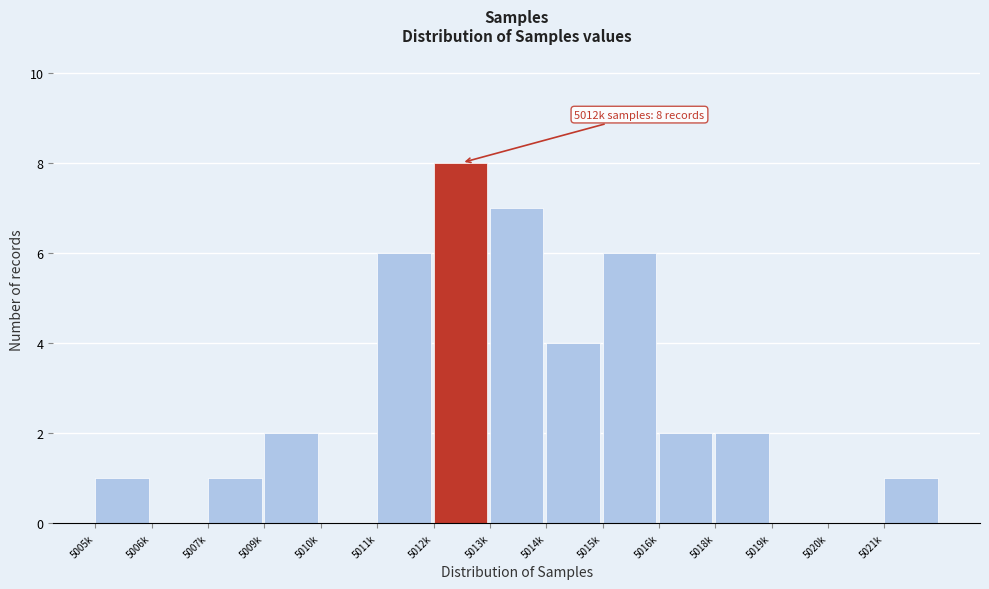

Reading left to right, transcribe all the data shown in this chart.

5005k=1	5006k=0	5007k=1	5009k=2	5010k=0	5011k=6	5012k=8	5013k=7	5014k=4	5015k=6	5016k=2	5018k=2	5019k=0	5020k=0	5021k=1